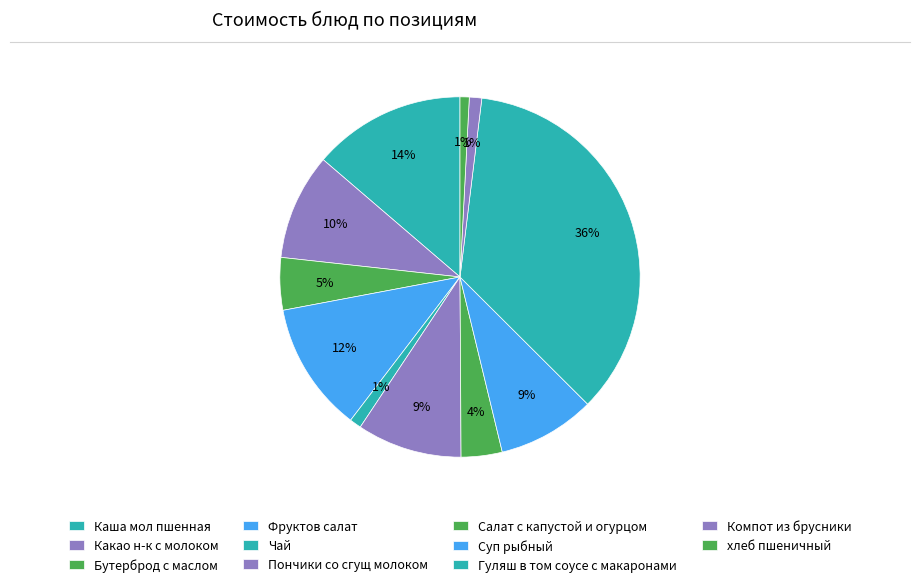

How many segments does this pie chart have?

11